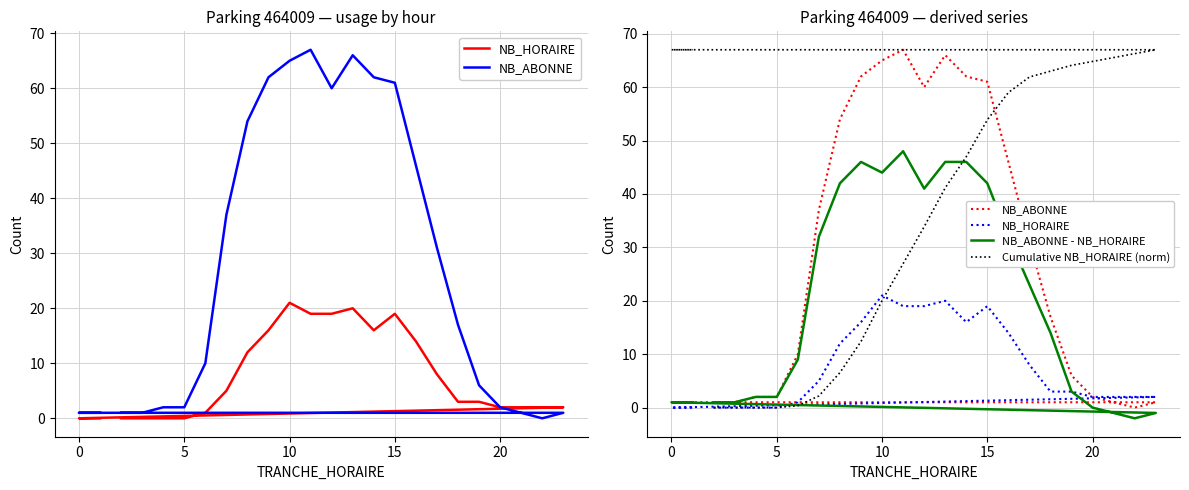

What are all the series names shown in the legend?

NB_HORAIRE, NB_ABONNE, NB_ABONNE - NB_HORAIRE, Cumulative NB_HORAIRE (norm)